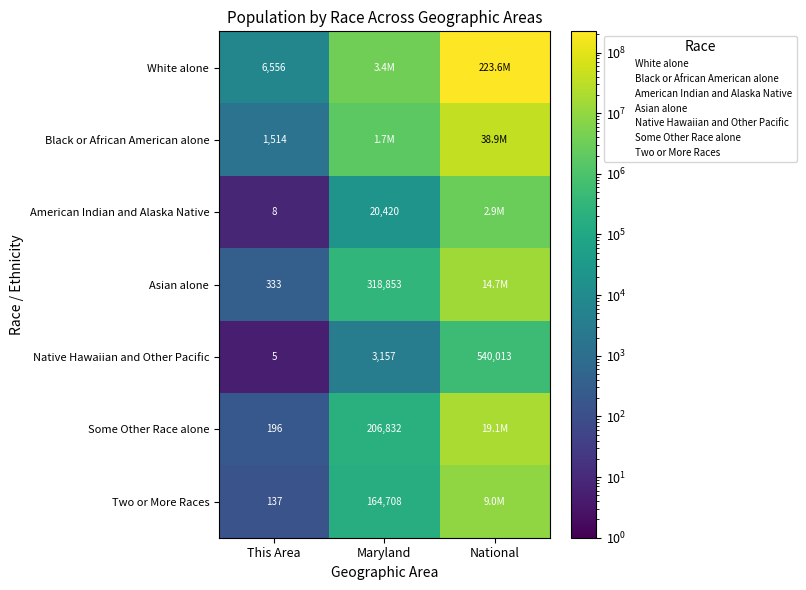

What is the total value across all series at This Area?

8749